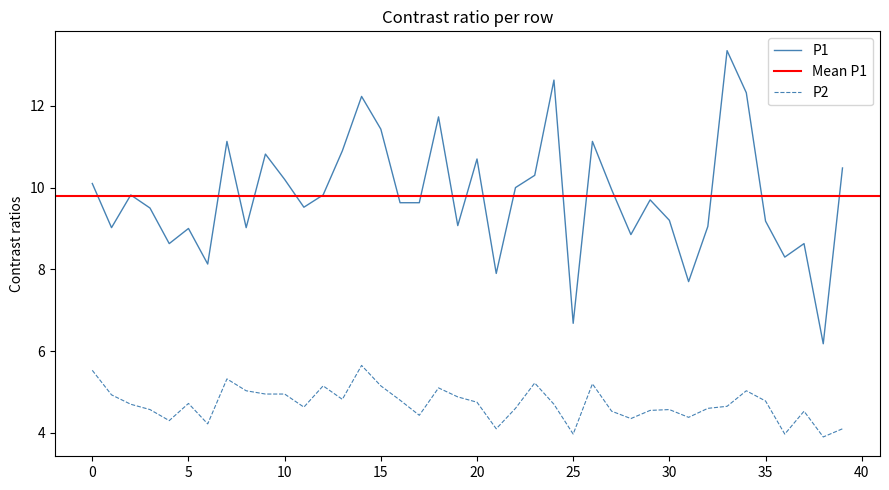

Where does the P1 series first go above 9?

0